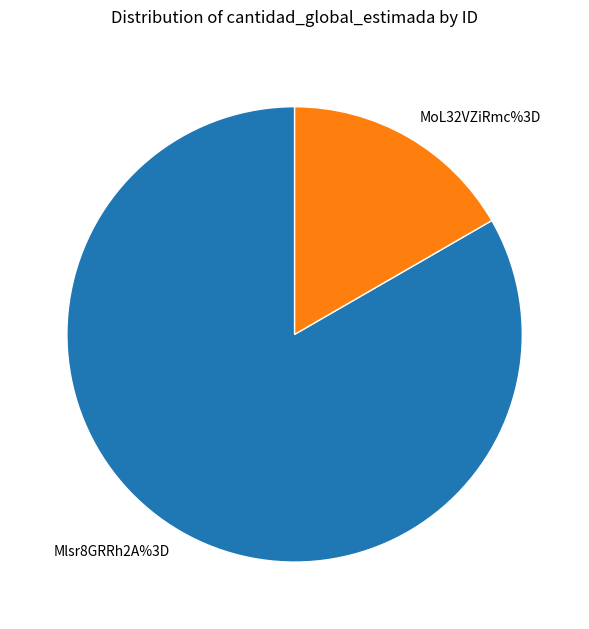

What is the smallest slice in the pie chart?

MoL32VZiRmc%3D